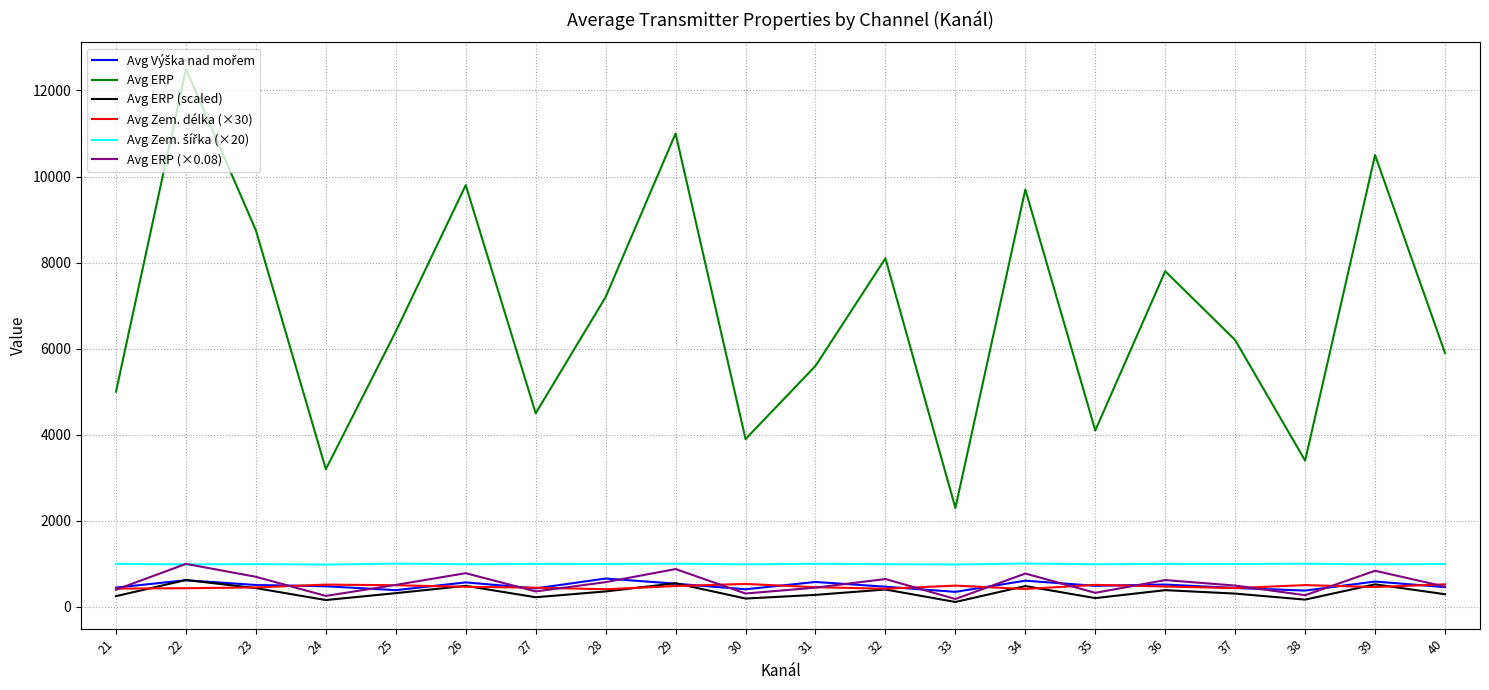

What is the approximate value of Avg Zem. délka (×30) at 30?

534.0